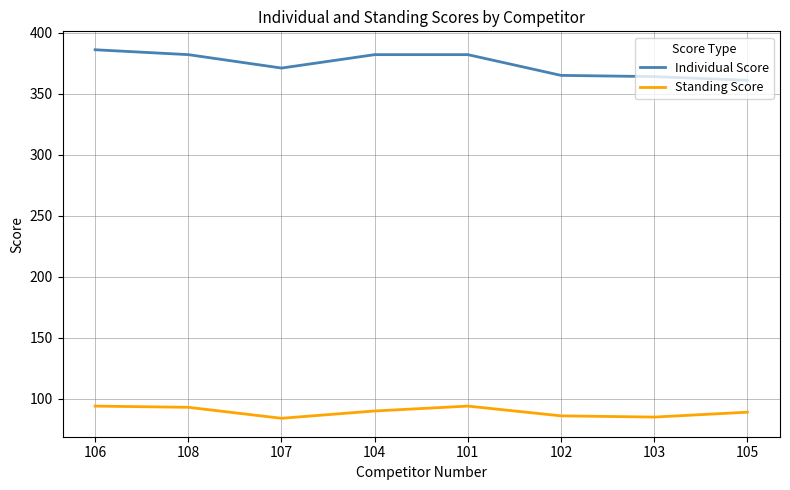

Rank the series by their maximum value, from lowest to highest.

Standing Score, Individual Score